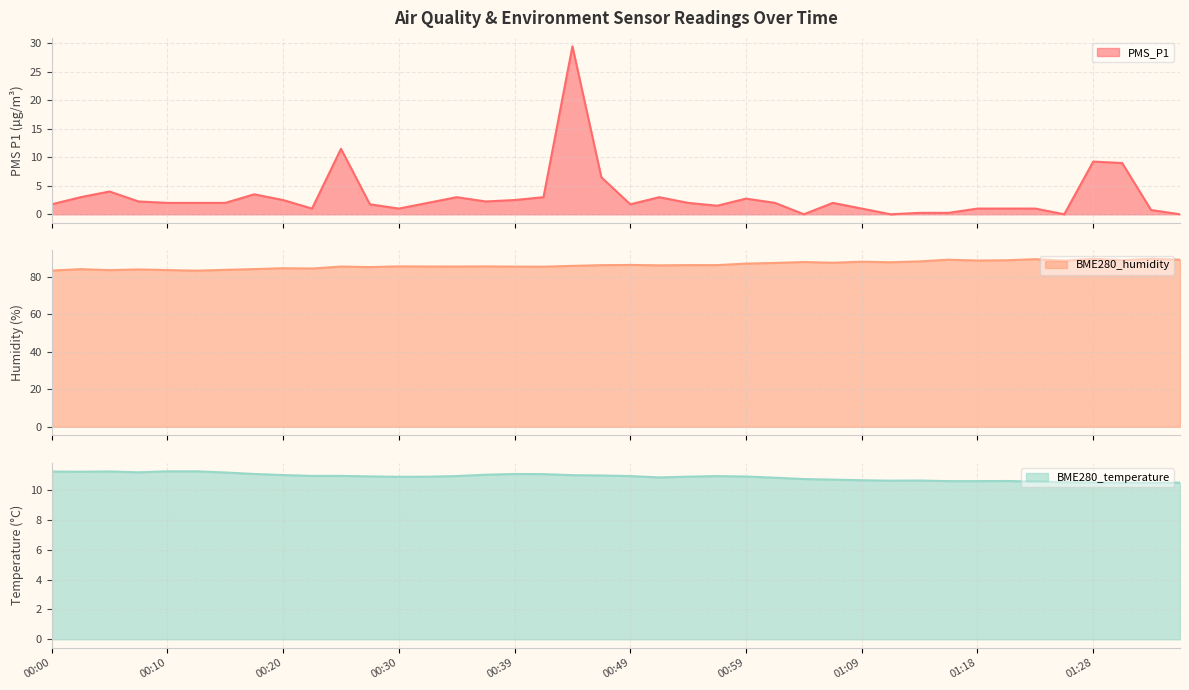

What is the difference between the maximum and second lowest values in the PMS_P1 line series?

29.5